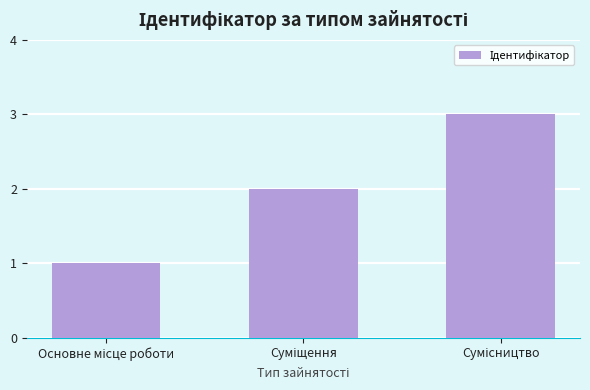

Reading left to right, what are all the values shown in this chart?

1	2	3